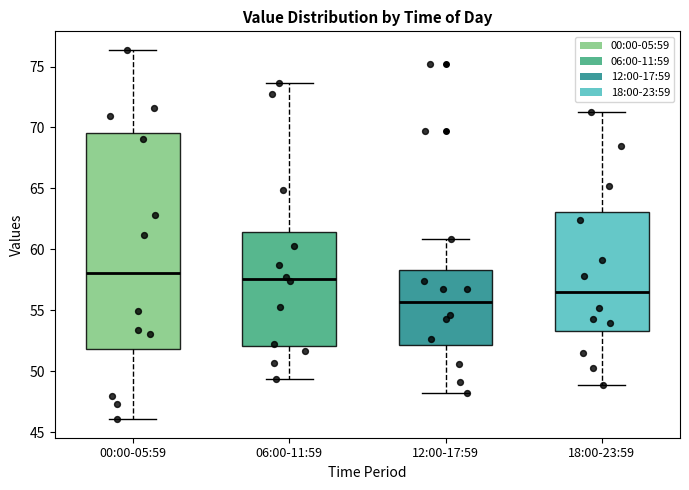

Where does the median line of the box for 00:00-05:59 sit on the y-axis? The values are not printed on the chart, so give them approximately, as read against the axis.

58.0